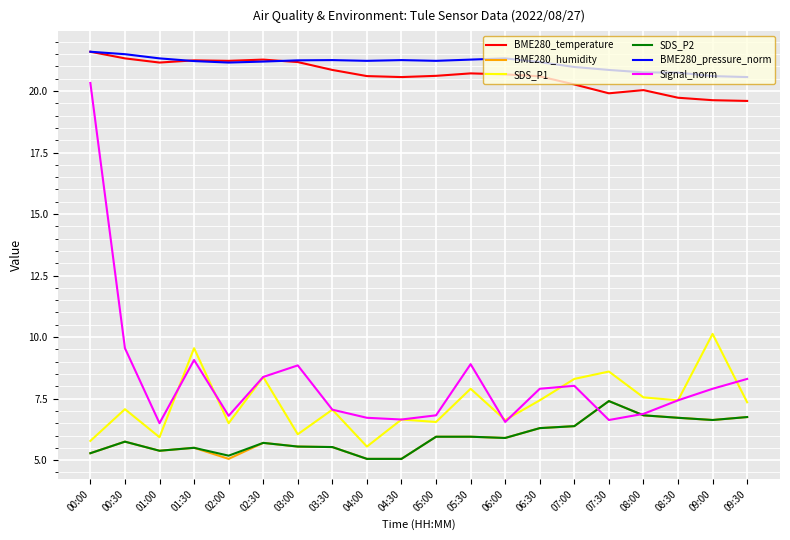

True or false: SDS_P1 has a value of 3.8 at 01:30.

False